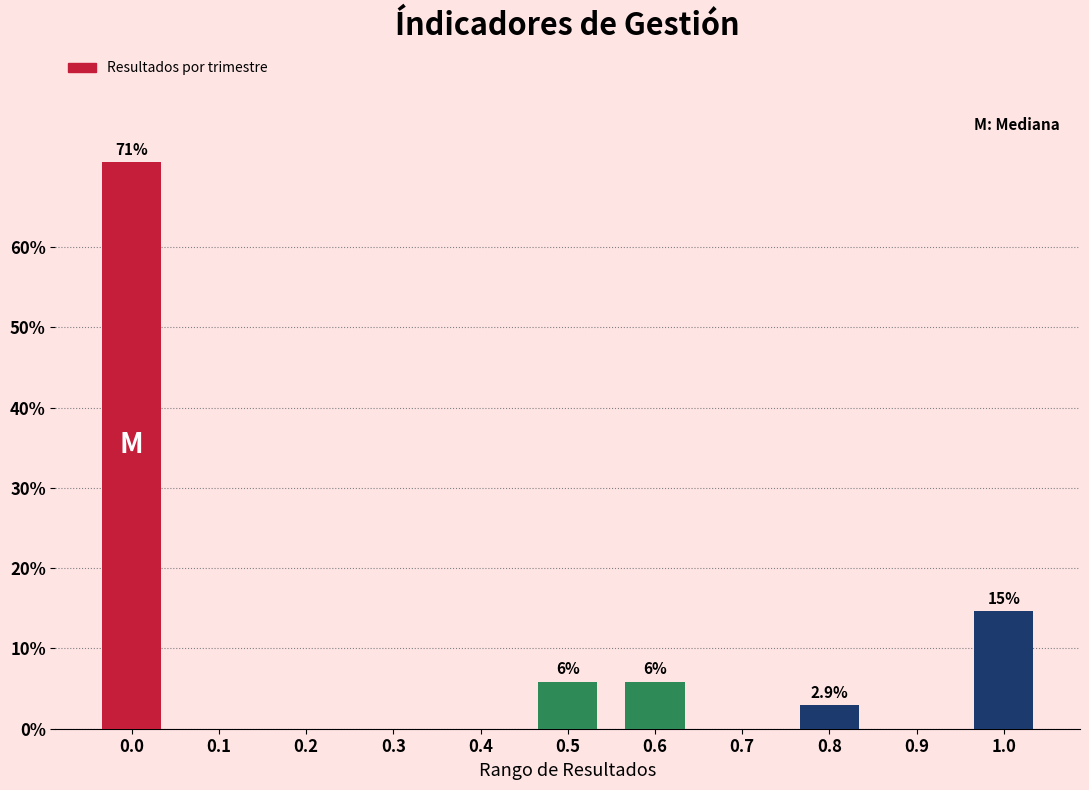

Reading right to left, extract all data points from this chart.

1.0=14.7	0.9=0.0	0.8=2.9	0.7=0.0	0.6=5.9	0.5=5.9	0.4=0.0	0.3=0.0	0.2=0.0	0.1=0.0	0.0=70.6